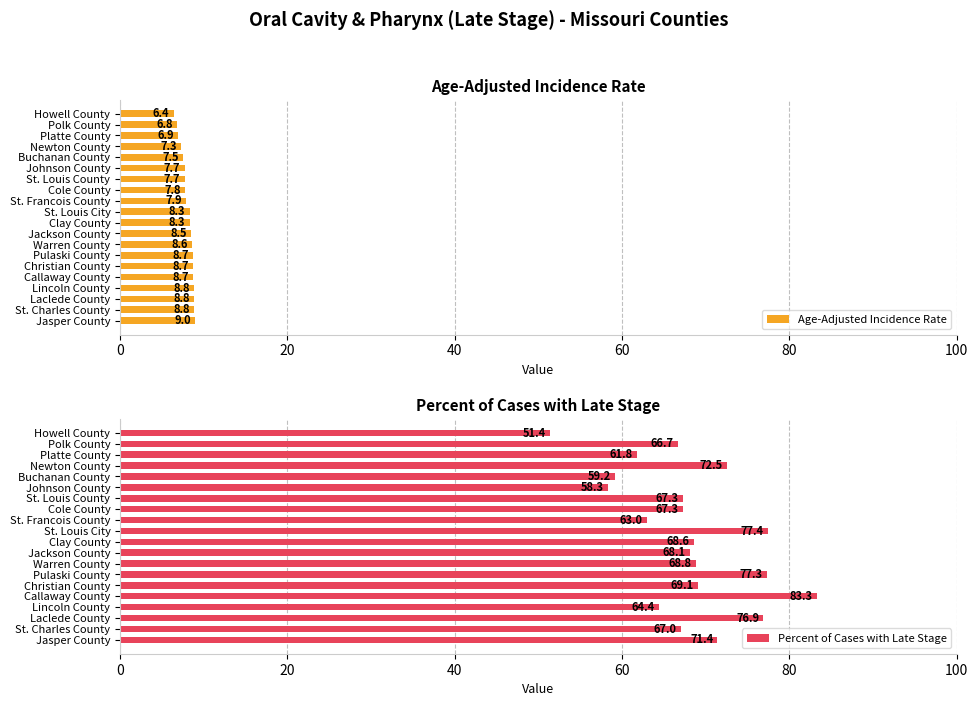

Which category has the highest value in the Age-Adjusted Incidence Rate series?

Jasper County